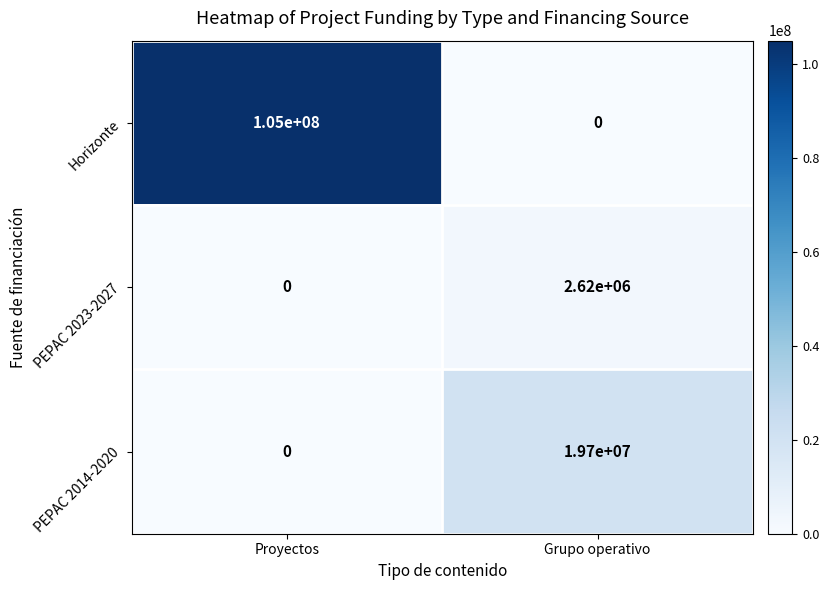

Reading left to right, what are all the values shown in this chart?

Horizonte: Proyectos=105000000	Grupo operativo=0
PEPAC 2023-2027: Proyectos=0	Grupo operativo=2620000
PEPAC 2014-2020: Proyectos=0	Grupo operativo=19700000